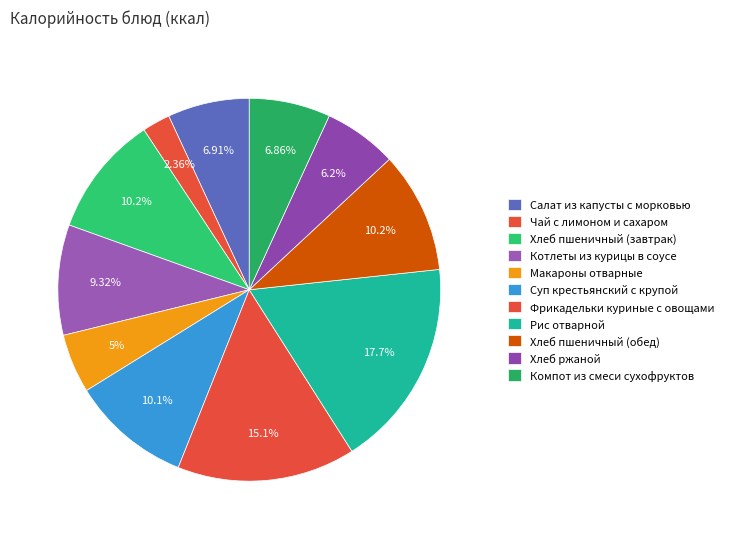

How many segments does this pie chart have?

11